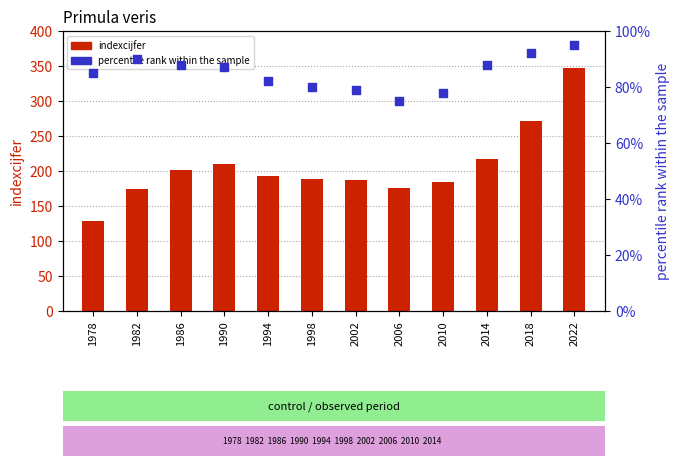

What are all the series names shown in the legend?

indexcijfer, percentile rank within the sample